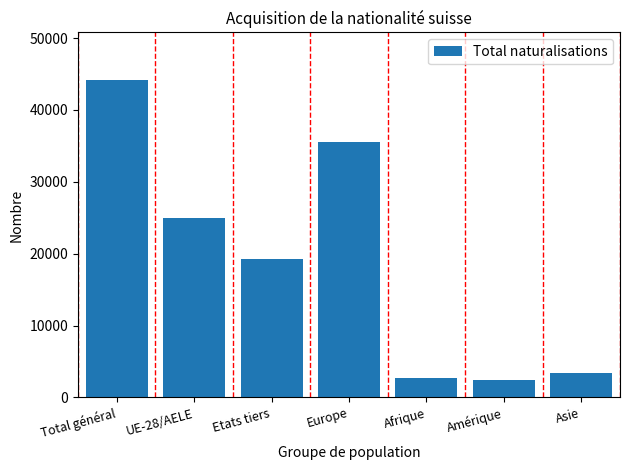

How many bars are there in total?

7